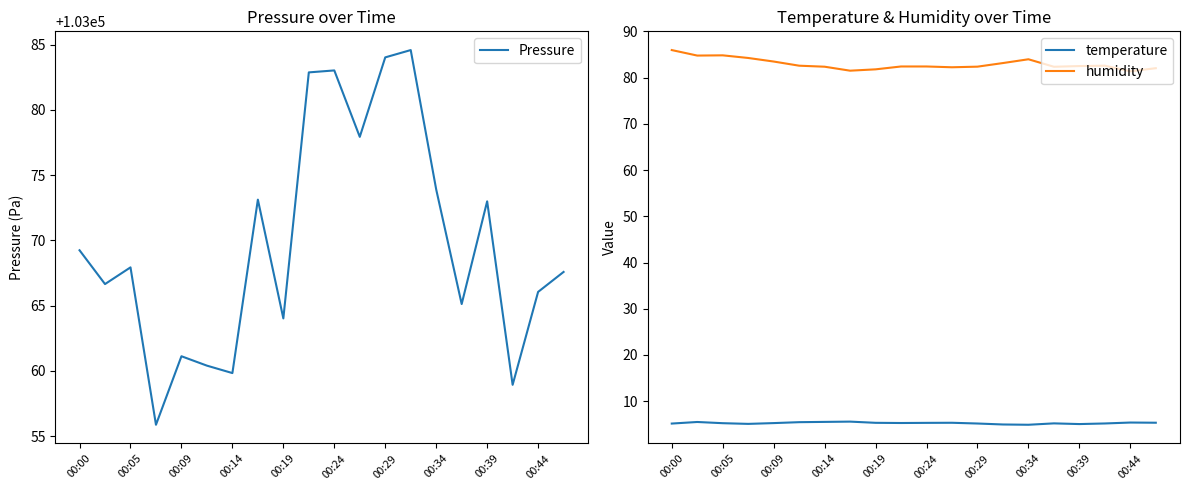

True or false: humidity and temperature cross at least once.

False